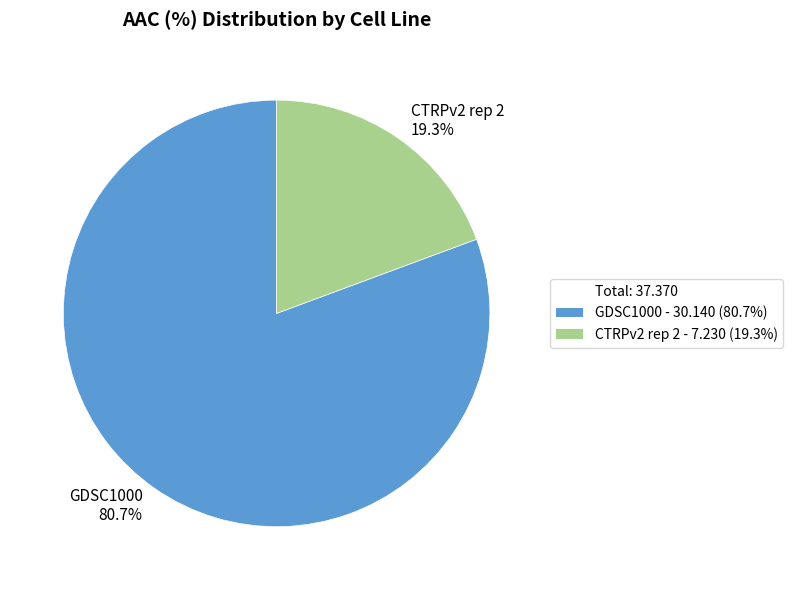

Count the number of slices in the pie.

2